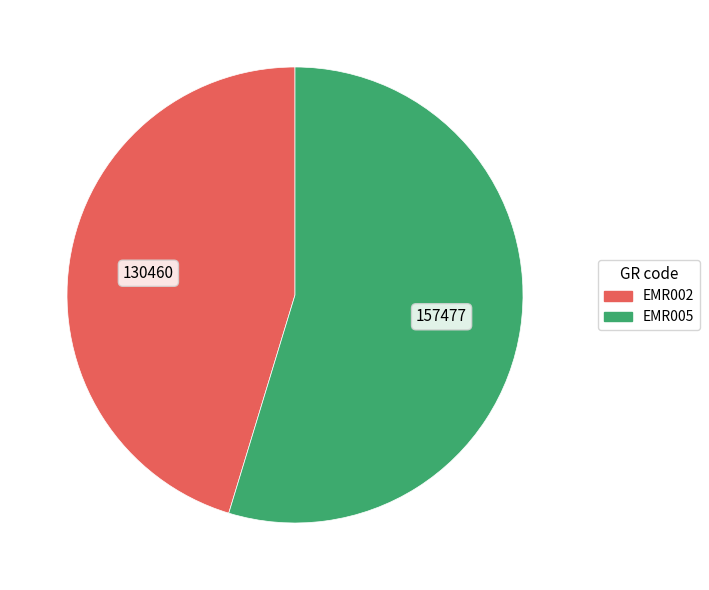

Which slice is the largest?

EMR005